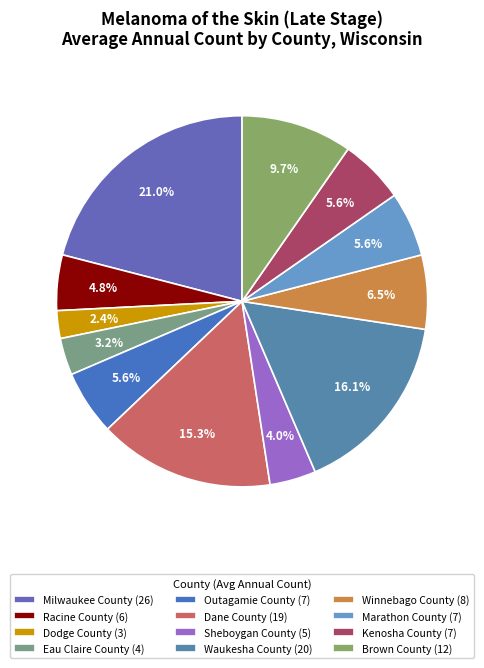

What is the largest slice in the pie chart?

Milwaukee County